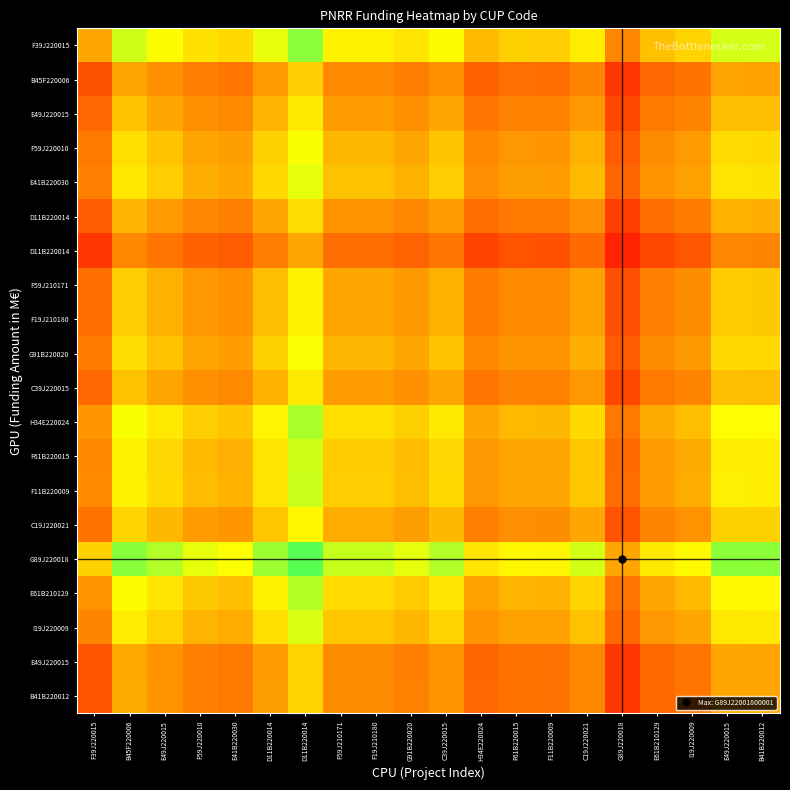

At which category does the chart reach its minimum across all series?

G89J220018